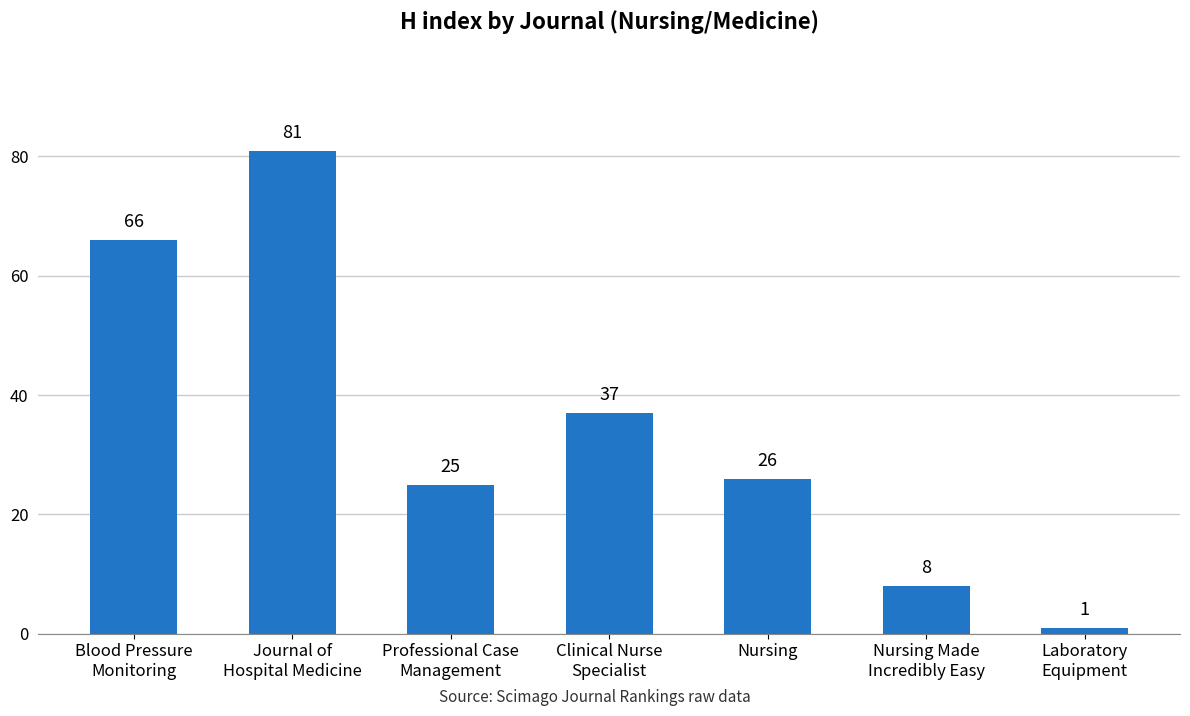

Is it true that the value at Professional Case
Management is 25?

True